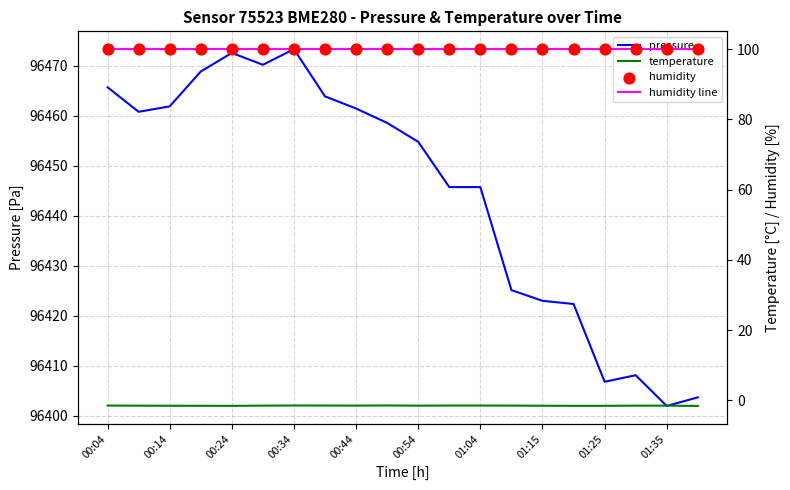

Which series has the largest total across all categories?

pressure